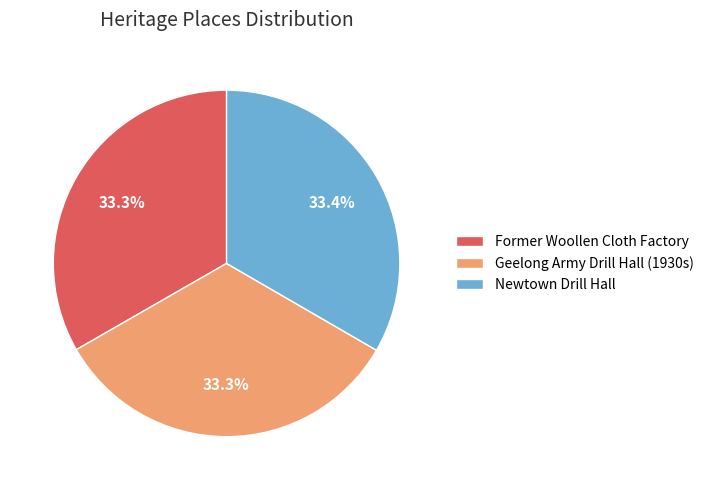

How many slices are in this pie chart?

3